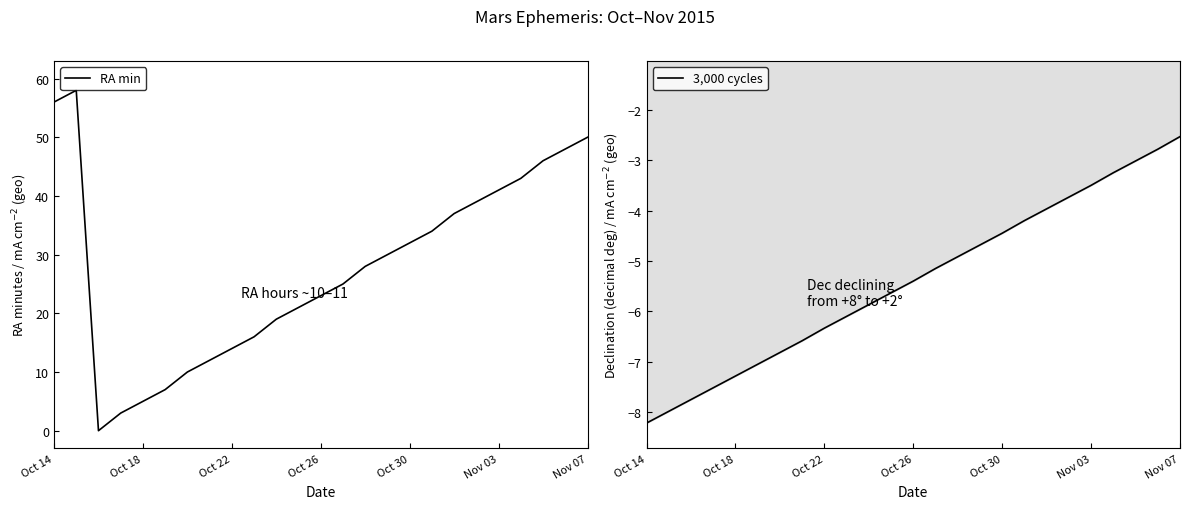

Reading right to left, extract all data points from this chart.

RA min: 50.0	48.0	46.0	43.0	41.0	39.0	37.0	34.0	32.0	30.0	28.0	25.0	23.0	21.0	19.0	16.0	14.0	12.0	10.0	7.0	5.0	3.0	0.0	58.0	56.0
3,000 cycles: -2.5	-2.8	-3.0	-3.2	-3.5	-3.7	-4.0	-4.2	-4.5	-4.7	-4.9	-5.2	-5.4	-5.6	-5.9	-6.1	-6.3	-6.6	-6.8	-7.0	-7.3	-7.5	-7.8	-8.0	-8.2